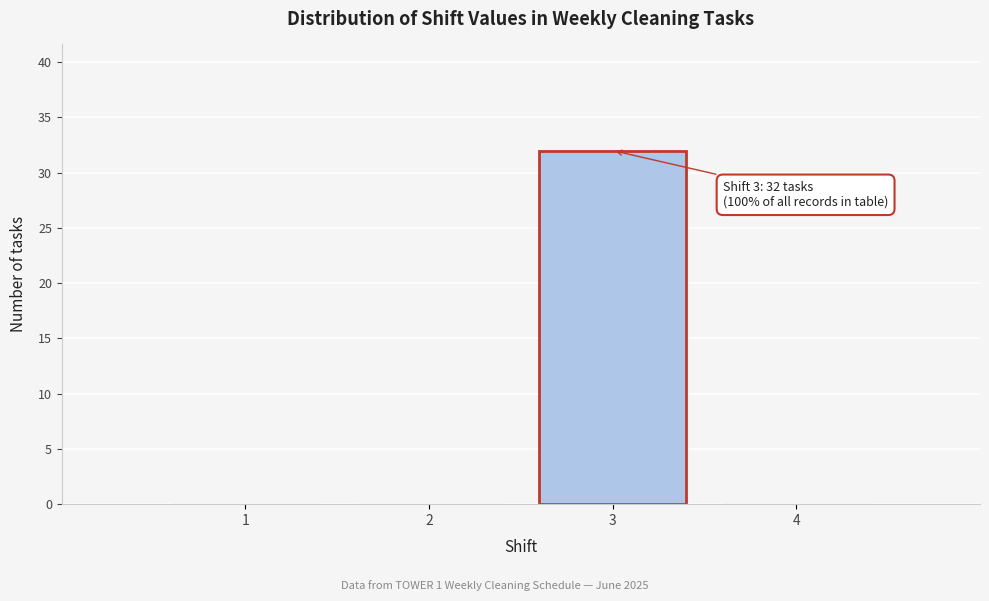

Reading left to right, transcribe all the data shown in this chart.

1=0	2=0	3=32	4=0